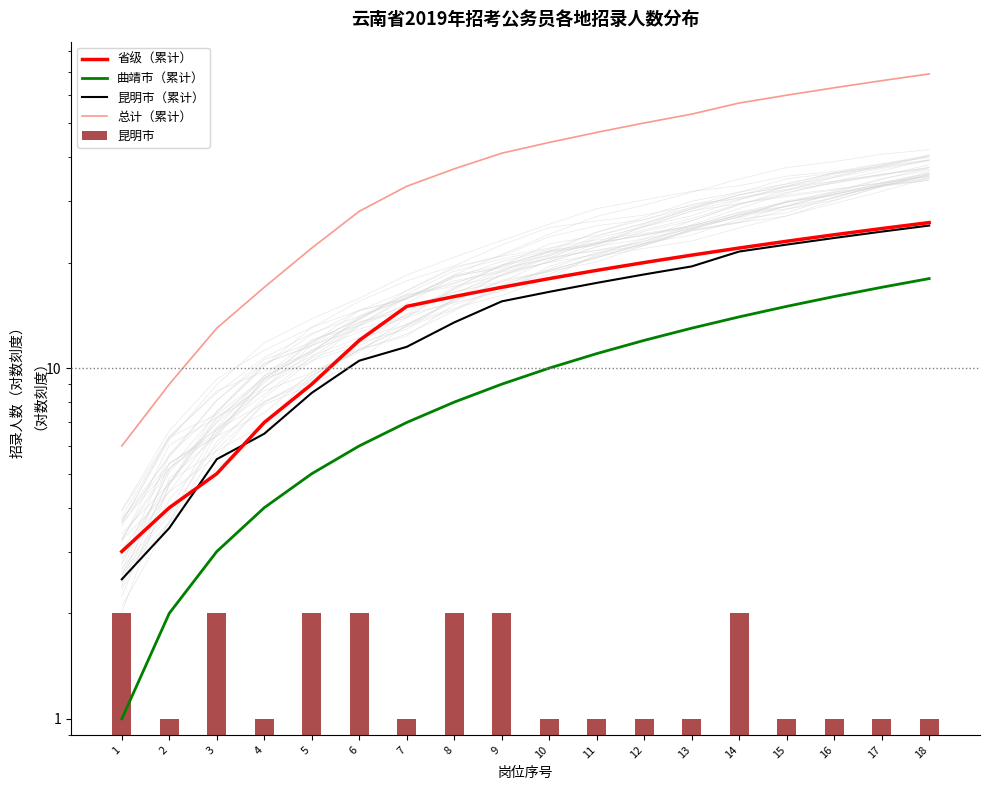

How many data points does each series have?

18